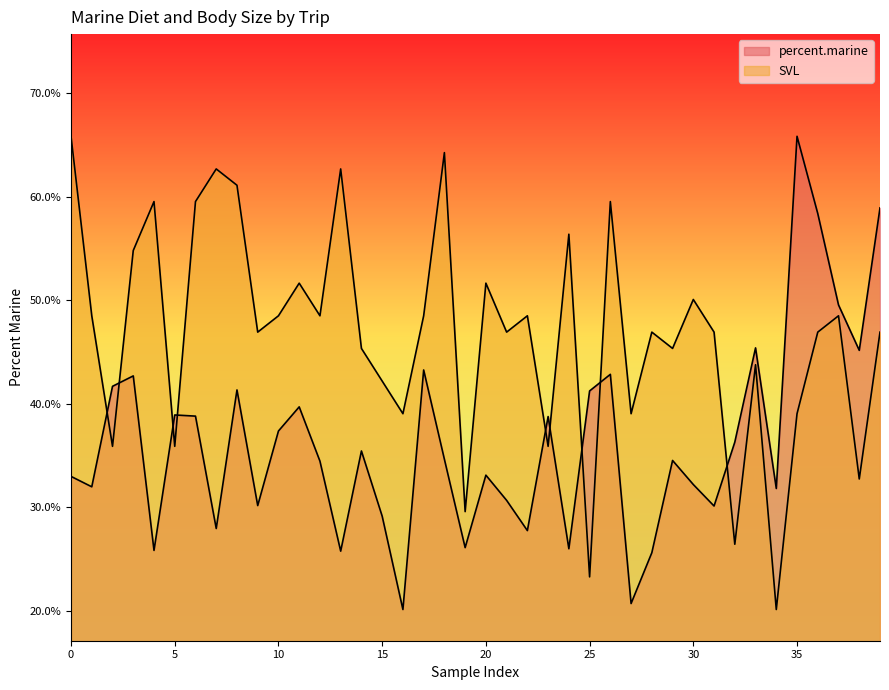

Reading right to left, extract all data points from this chart.

percent.marine: 0.6	0.5	0.5	0.6	0.7	0.3	0.5	0.4	0.3	0.3	0.3	0.3	0.2	0.4	0.4	0.3	0.4	0.3	0.3	0.3	0.3	0.3	0.4	0.2	0.3	0.4	0.3	0.3	0.4	0.4	0.3	0.4	0.3	0.4	0.4	0.3	0.4	0.4	0.3	0.3
SVL: 0.5	0.3	0.5	0.5	0.4	0.2	0.4	0.3	0.5	0.5	0.5	0.5	0.4	0.6	0.2	0.6	0.4	0.5	0.5	0.5	0.3	0.6	0.5	0.4	0.4	0.5	0.6	0.5	0.5	0.5	0.5	0.6	0.6	0.6	0.4	0.6	0.5	0.4	0.5	0.7